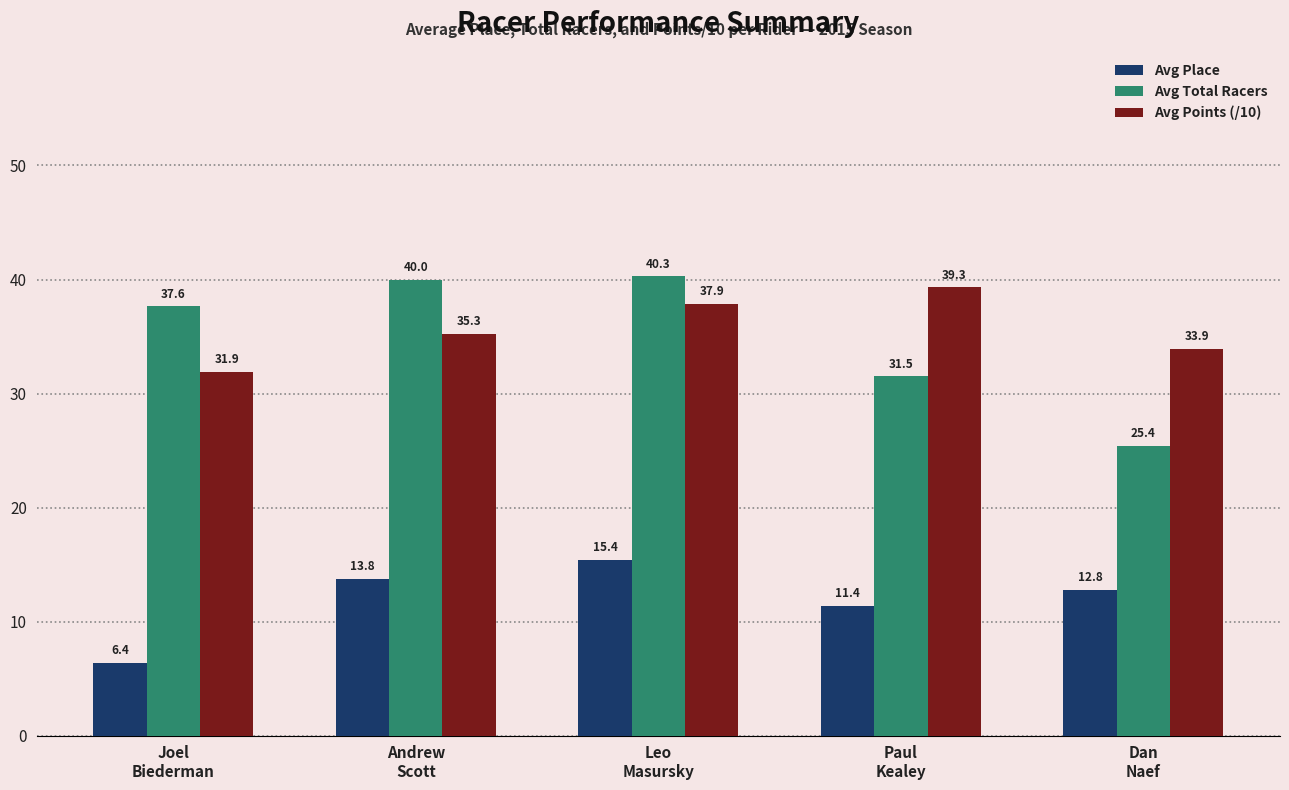

Reading left to right, list all the values displayed in this chart.

Avg Place: 6.4	13.8	15.4	11.4	12.8
Avg Total Racers: 37.6	40.0	40.3	31.5	25.4
Avg Points (/10): 31.9	35.3	37.9	39.3	33.9